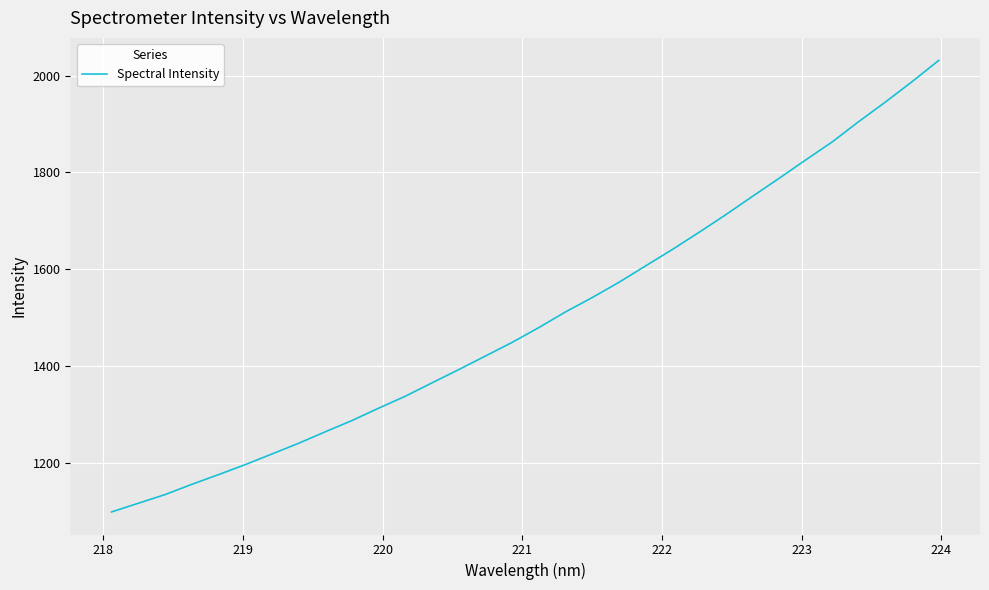

How many distinct data groups are displayed?

1